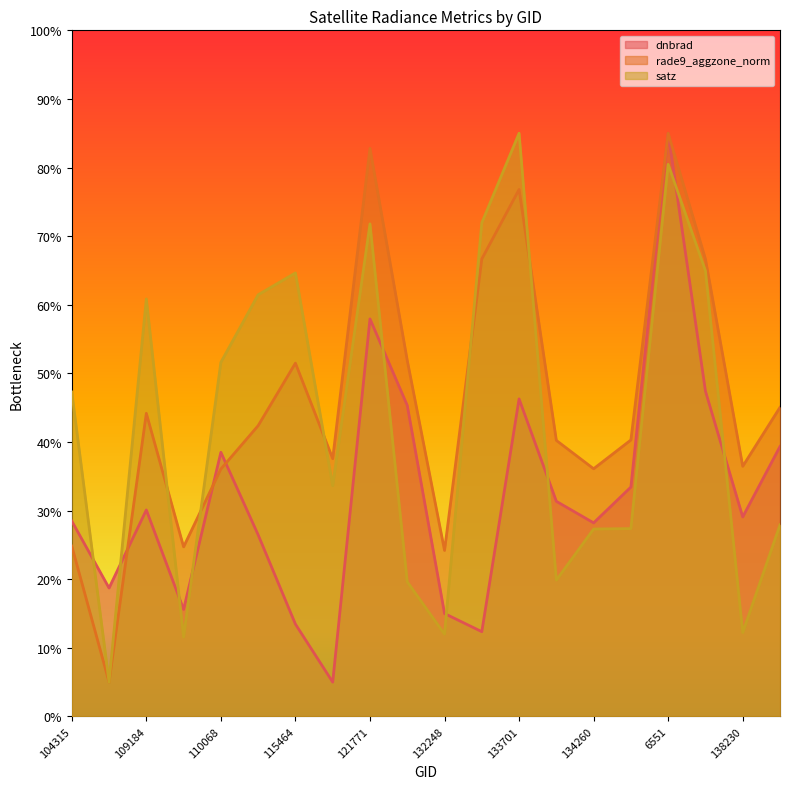

Is it true that dnbrad equals 77.4 at 123011?

False